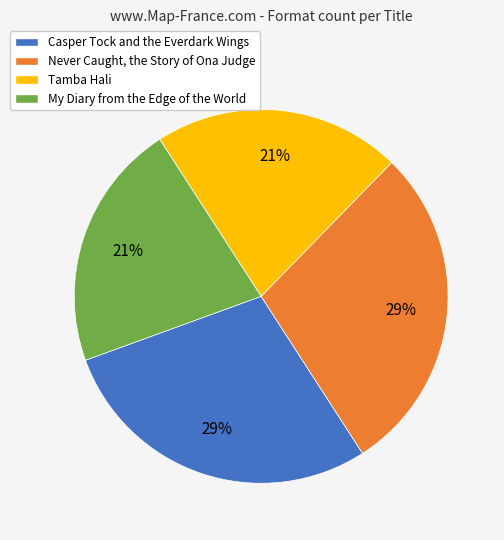

Between My Diary from the Edge of the World and Never Caught, the Story of Ona Judge, which is larger?

Never Caught, the Story of Ona Judge